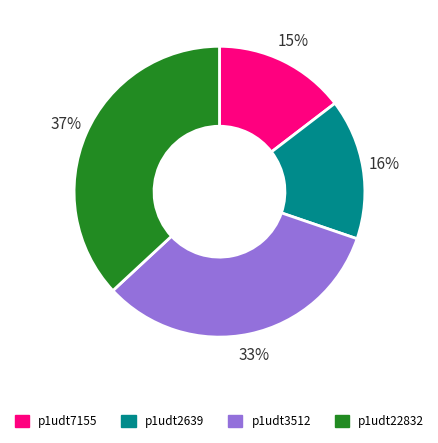

To the nearest percent, what is the average slice percentage?

25%